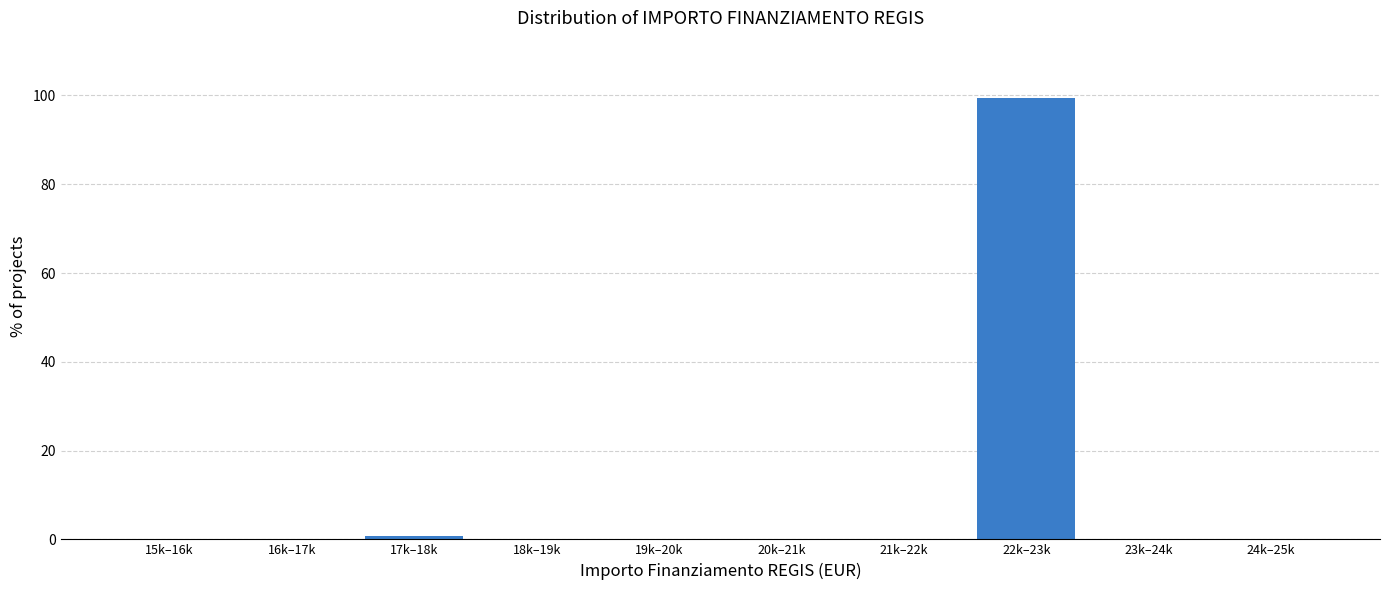

Reading left to right, what are all the values shown in this chart?

15k–16k=0.0	16k–17k=0.0	17k–18k=0.7	18k–19k=0.0	19k–20k=0.0	20k–21k=0.0	21k–22k=0.0	22k–23k=99.3	23k–24k=0.0	24k–25k=0.0